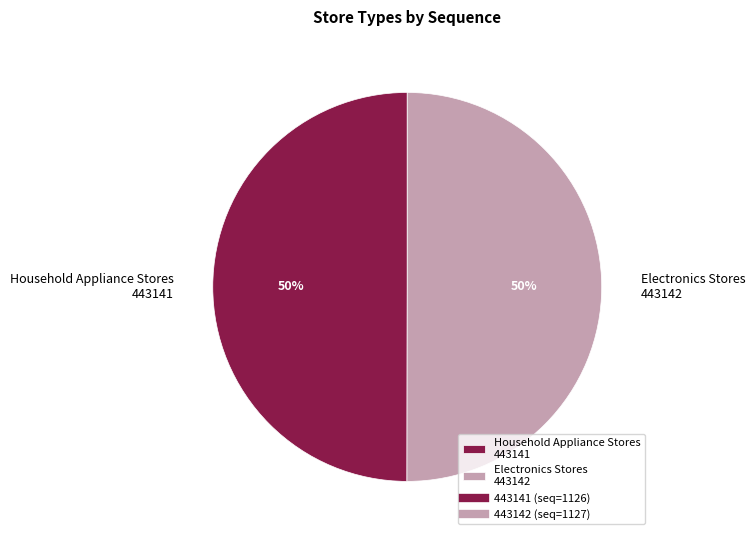

How many segments does this pie chart have?

2